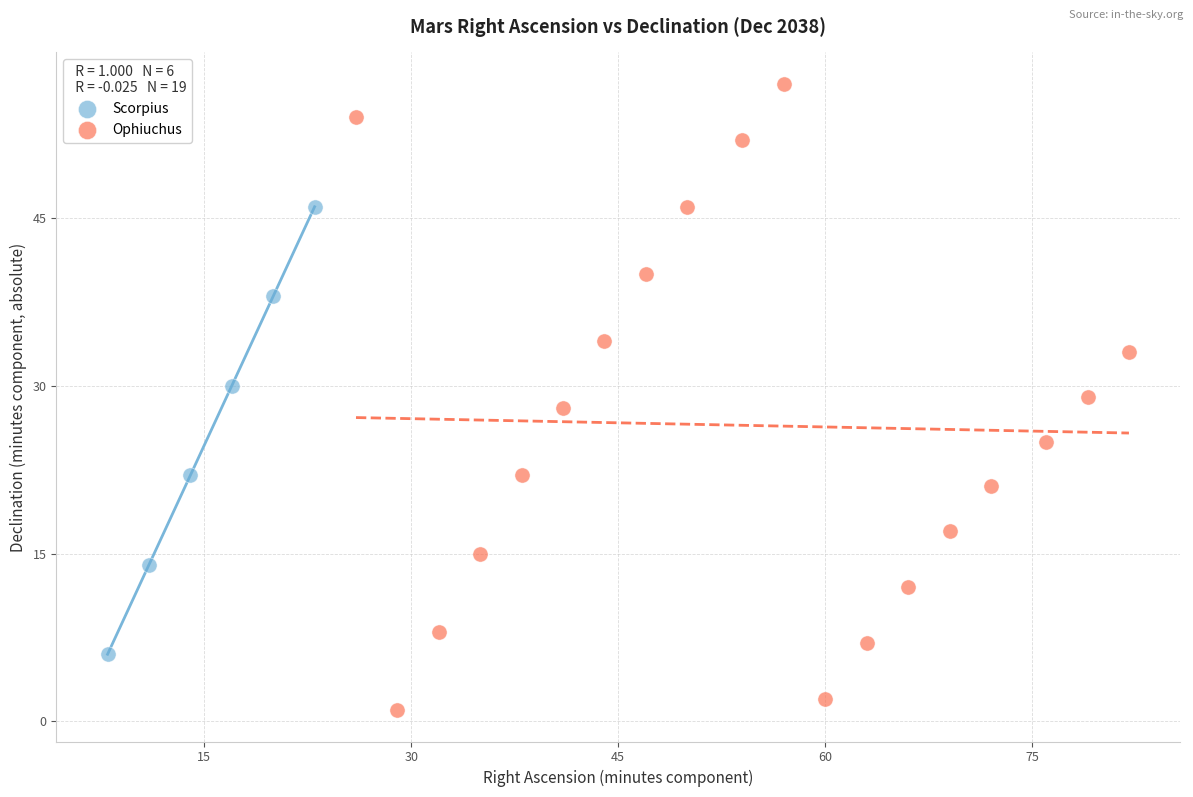

Which series contains the lowest Y value?

Ophiuchus